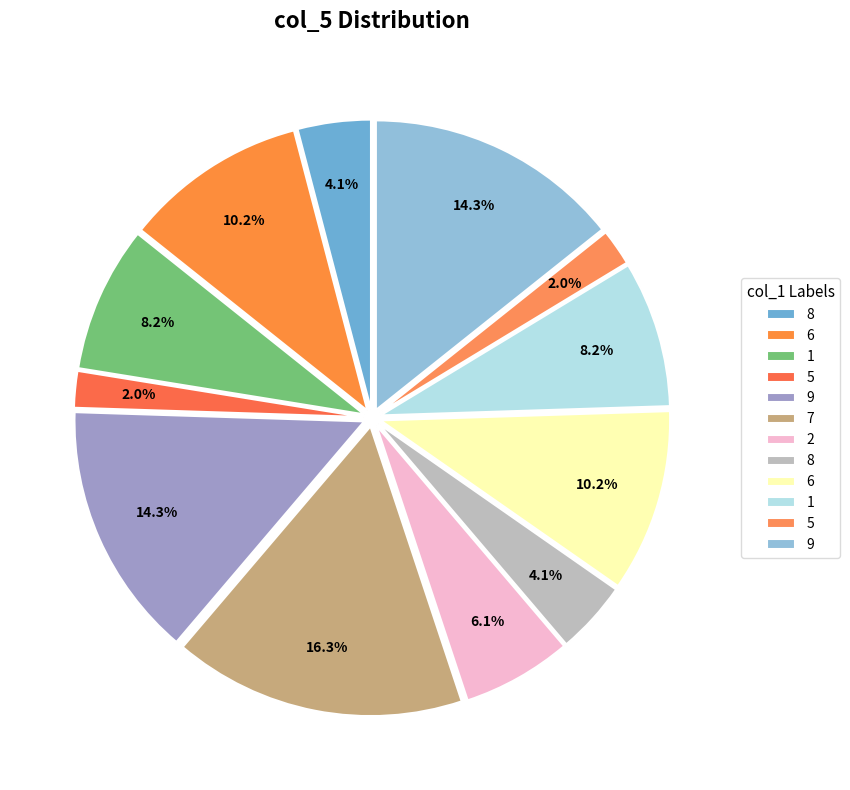

Is there any slice that represents more than half of the pie?

No